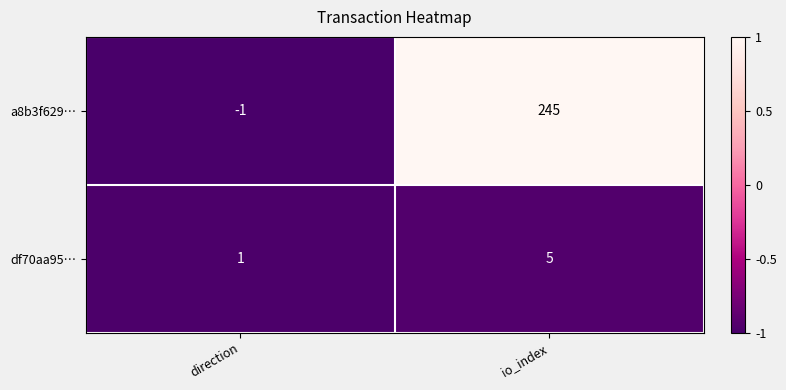

At which category is the sum across all series the highest?

io_index